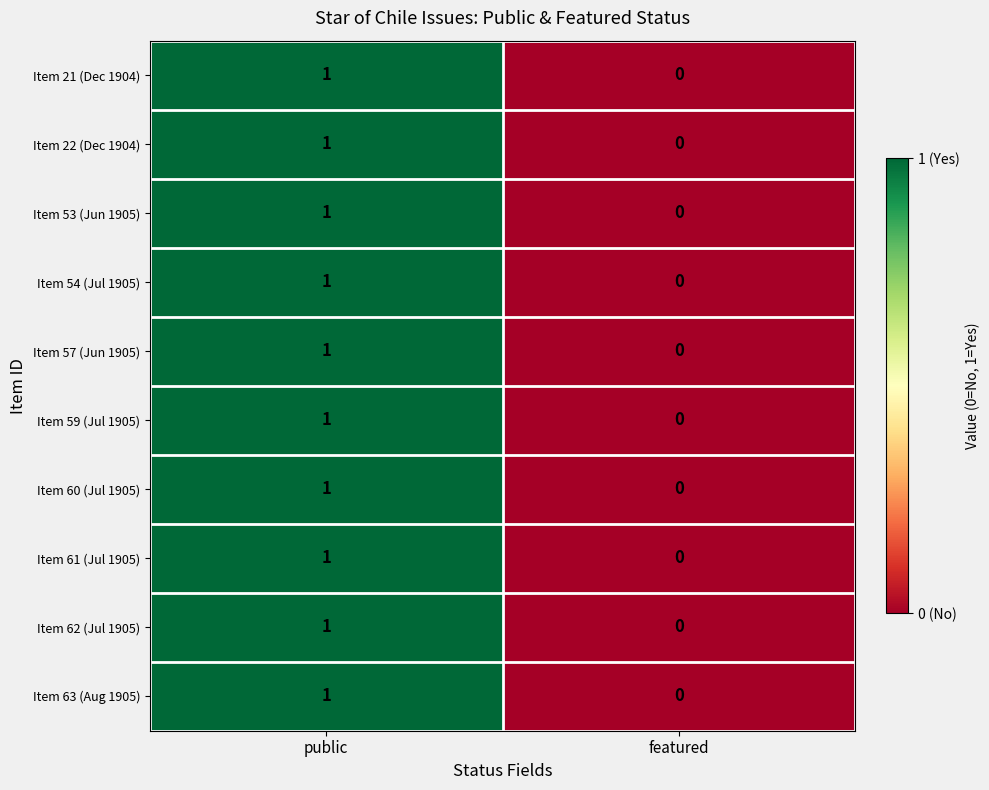

The value of Item 60 (Jul 1905) at featured is -1. True or false?

False